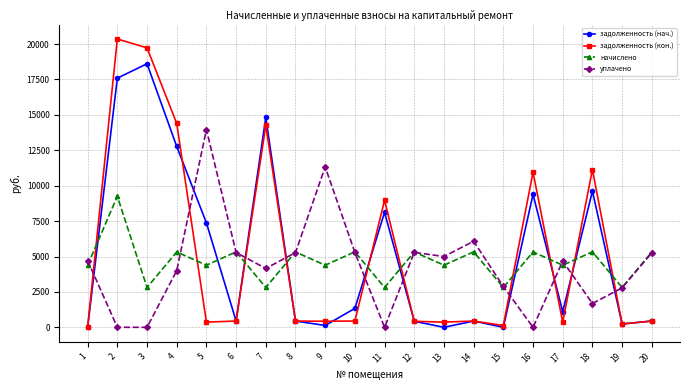

The value of задолженность (нач.) at 14 is 444.1. True or false?

True